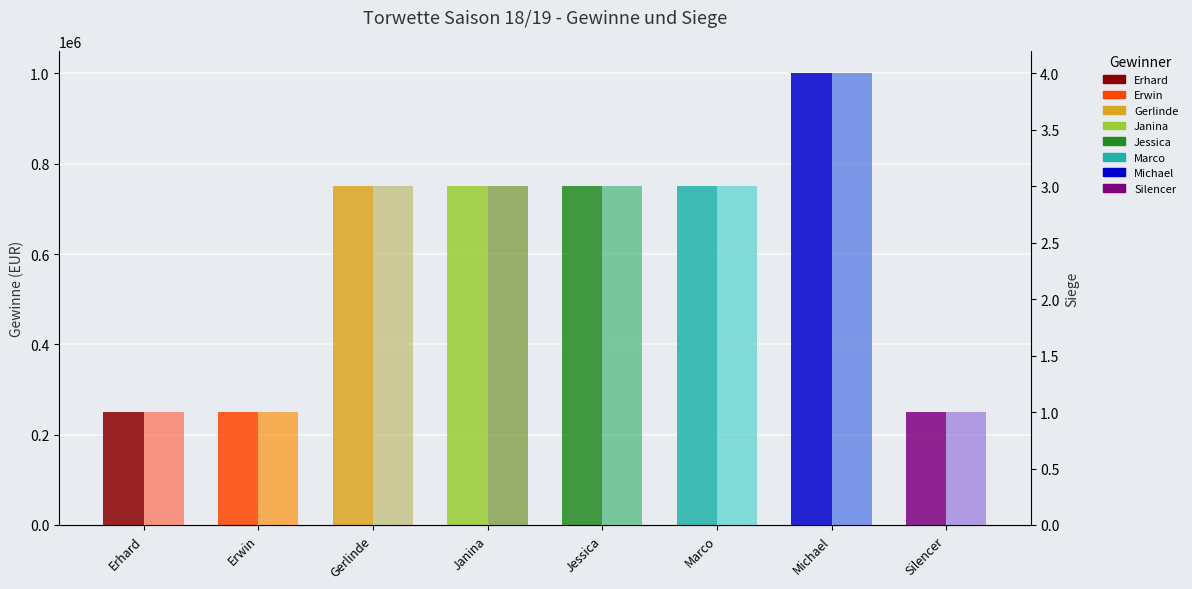

Does the chart contain stacked bars?

No